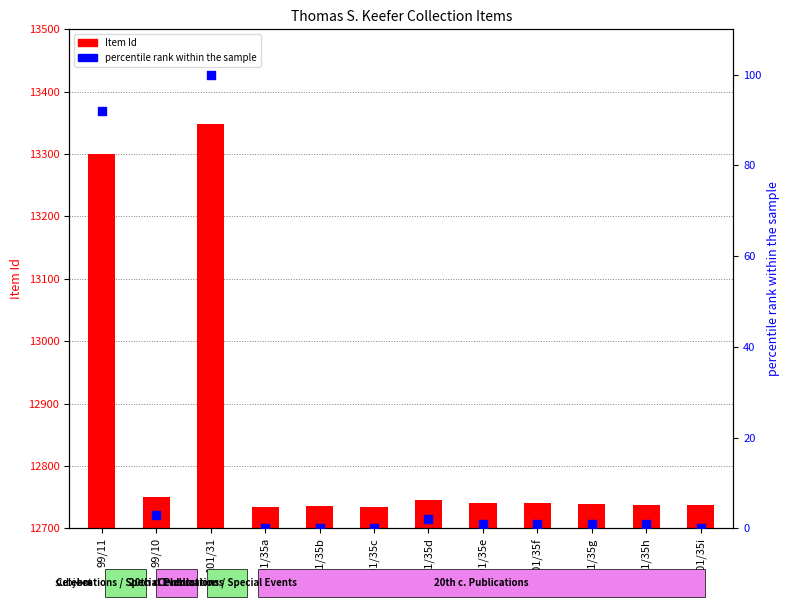

What is the total value across all series at 101/35c?

12735